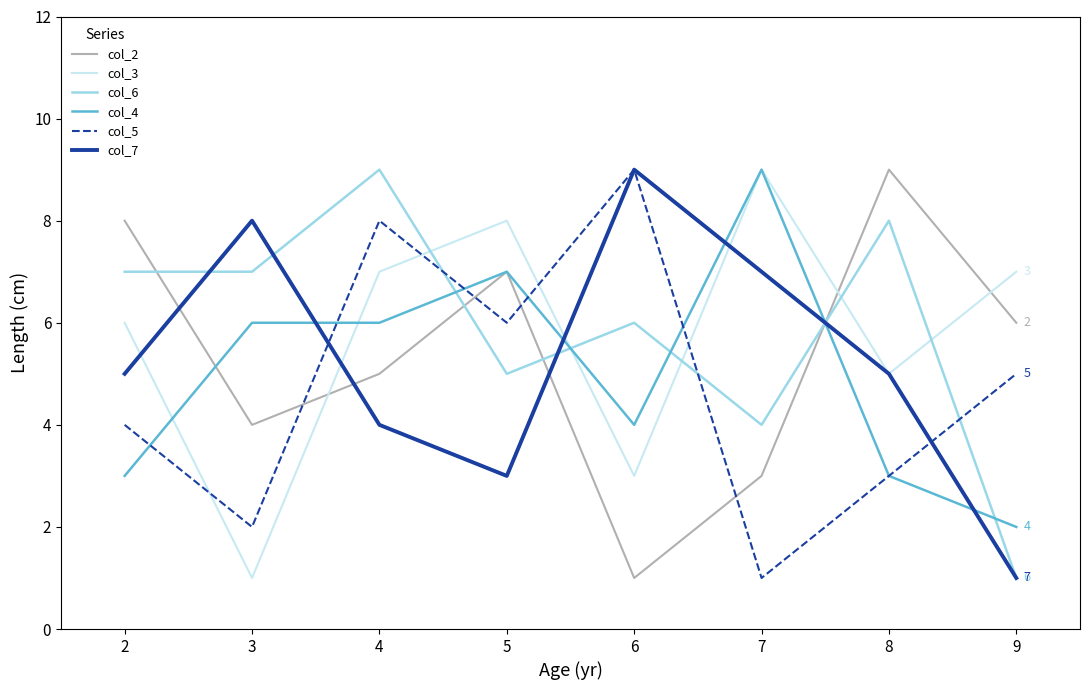

At 4, list the series in order from largest to smallest.

col_6, col_5, col_3, col_4, col_2, col_7